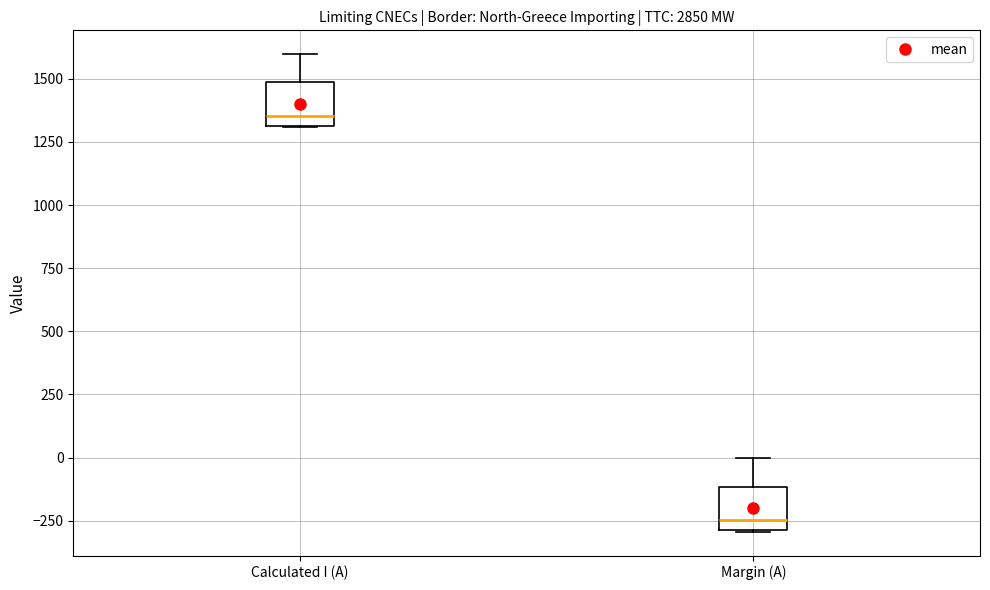

Which box's median line is the highest?

Calculated I (A)